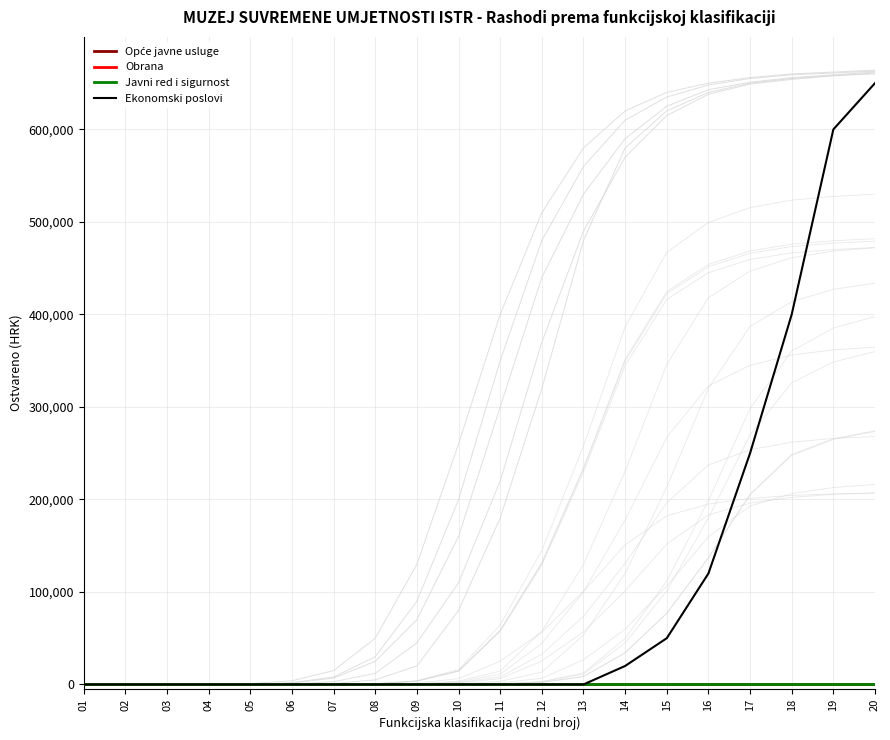

Is the value of Opće javne usluge at 19 greater than the value of Ekonomski poslovi at 04?

No